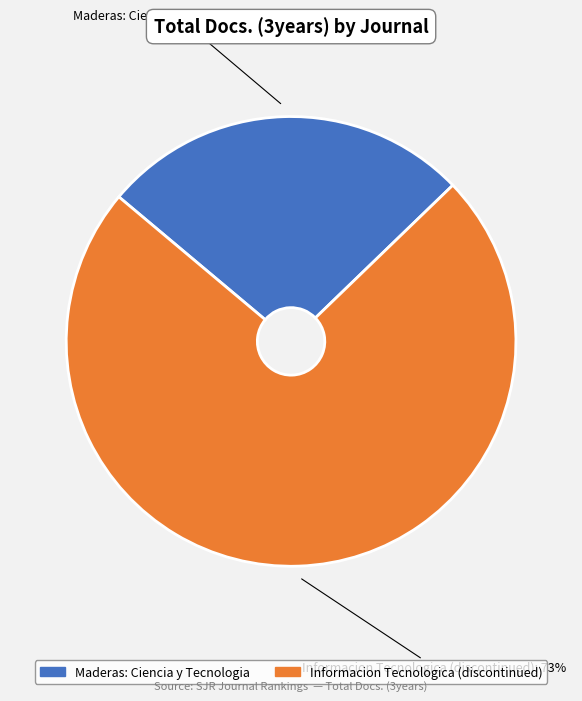

To the nearest percent, what portion does Informacion Tecnologica (discontinued) represent?

73%